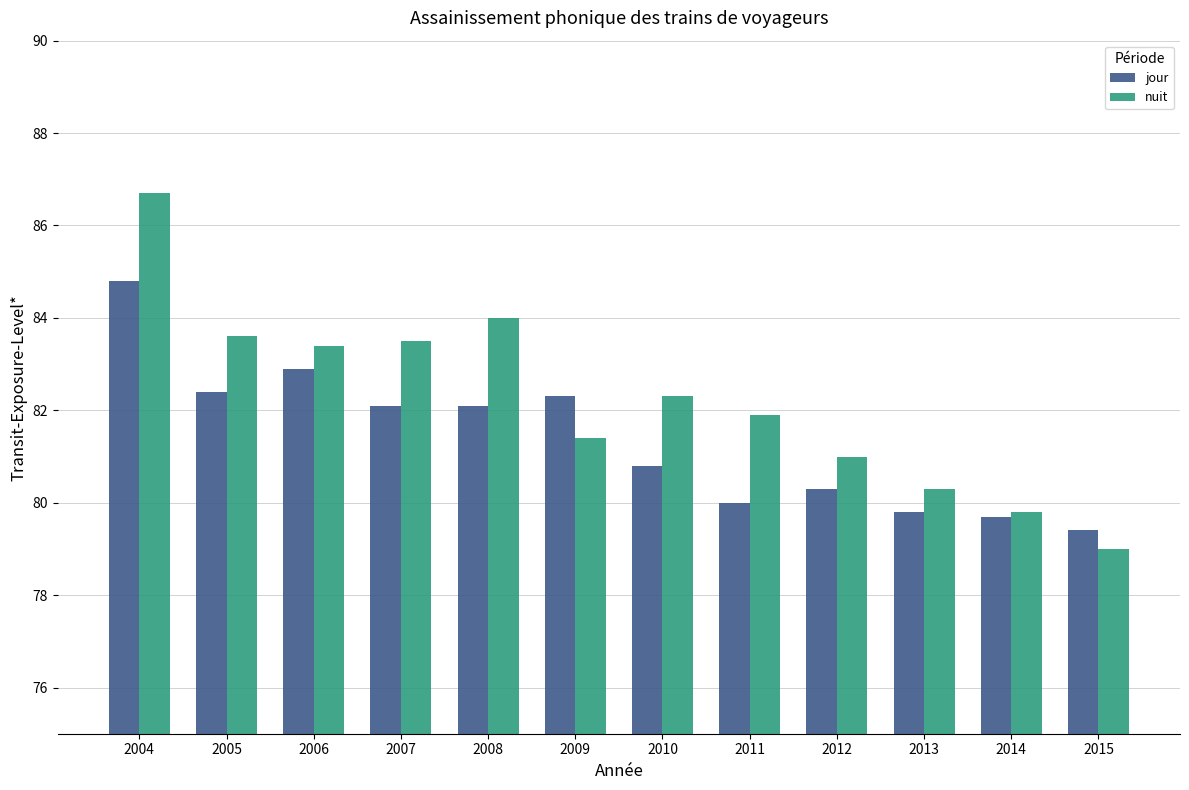

Read the nuit value at 2006.

83.4